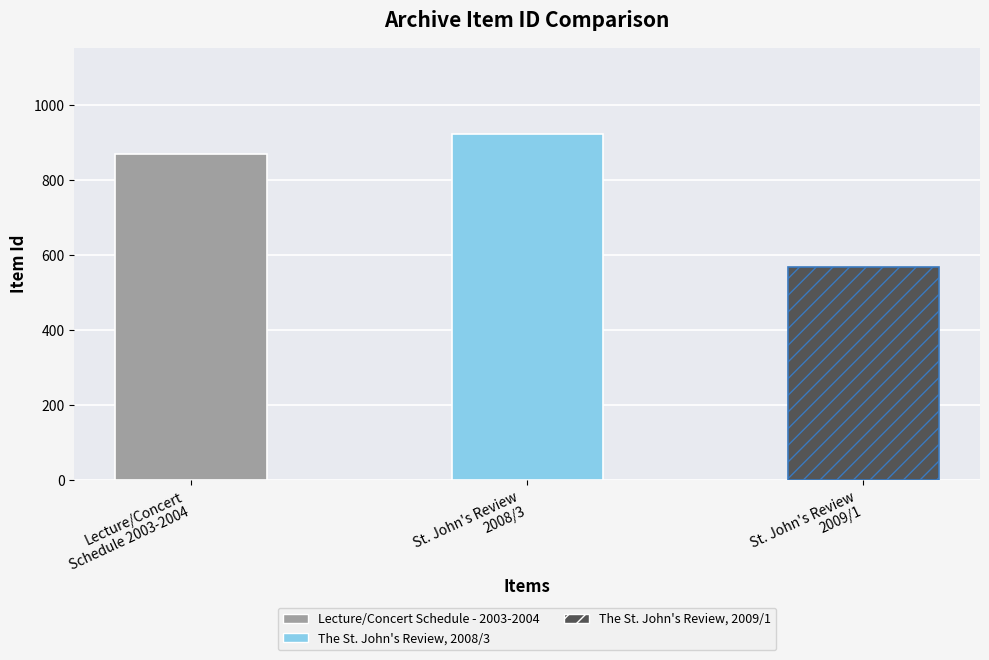

What is the value of the 1st bar from the left?

870